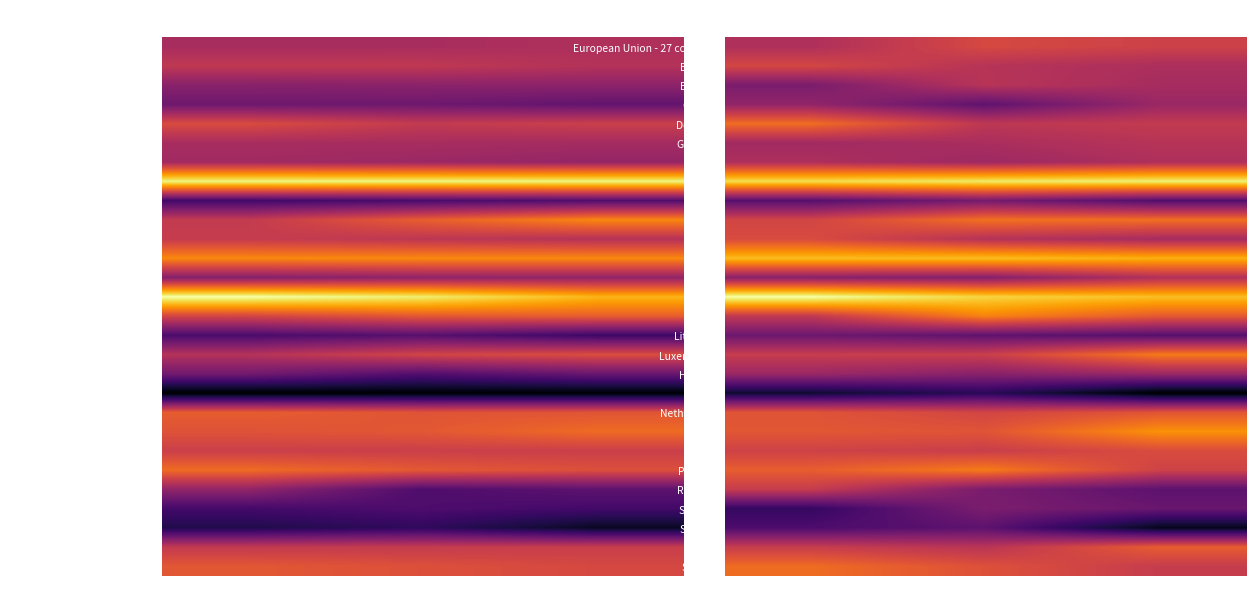

How many values in the Estonia series exceed 98?

2